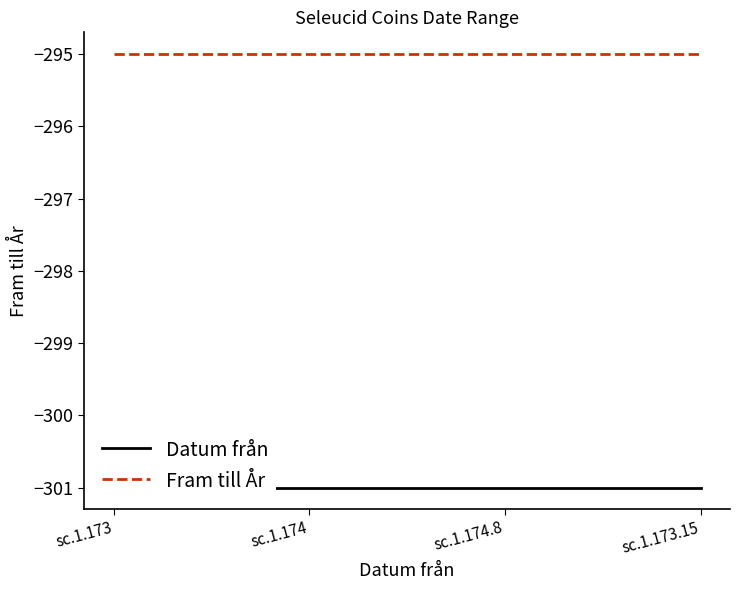

What is the value of the Datum från point at the 3rd from the left?

-301